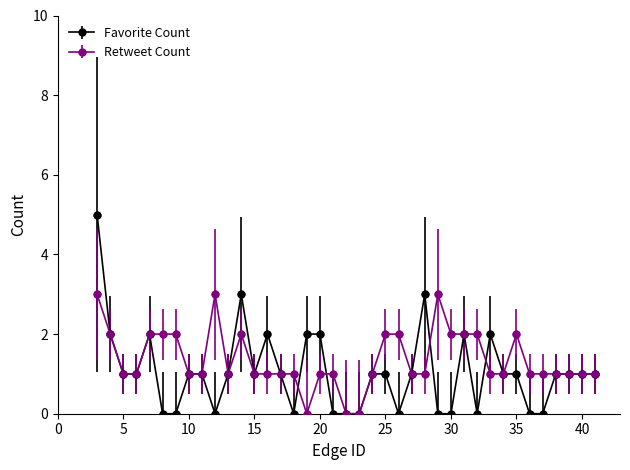

Which series has the widest spread of values?

Favorite Count